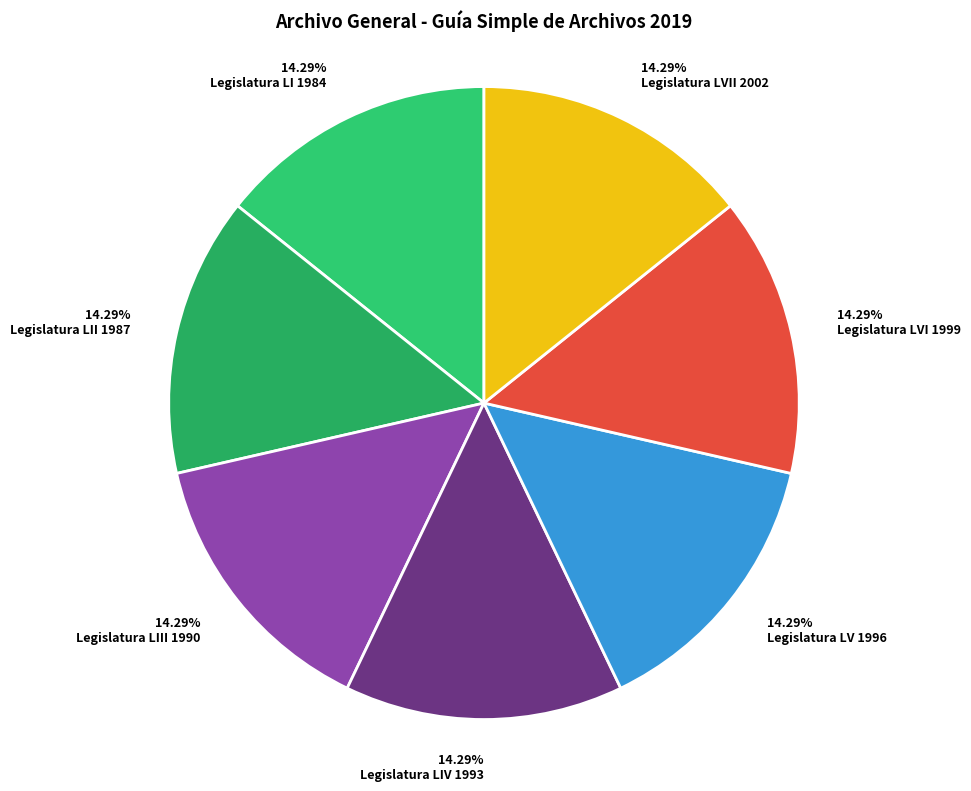

How many slices are in this pie chart?

7